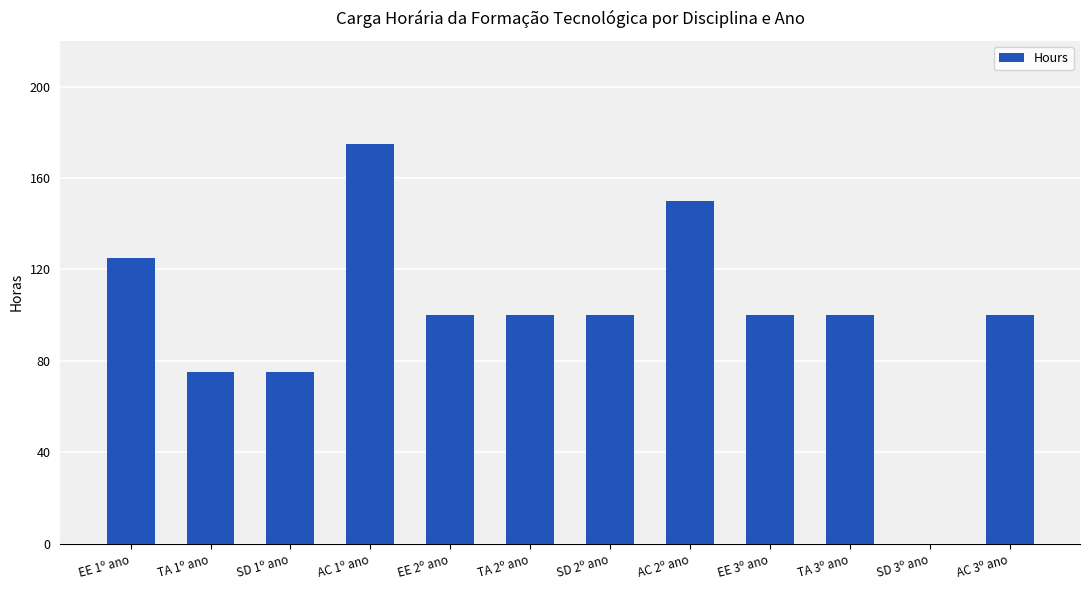

The value at SD 2º ano is 47. True or false?

False